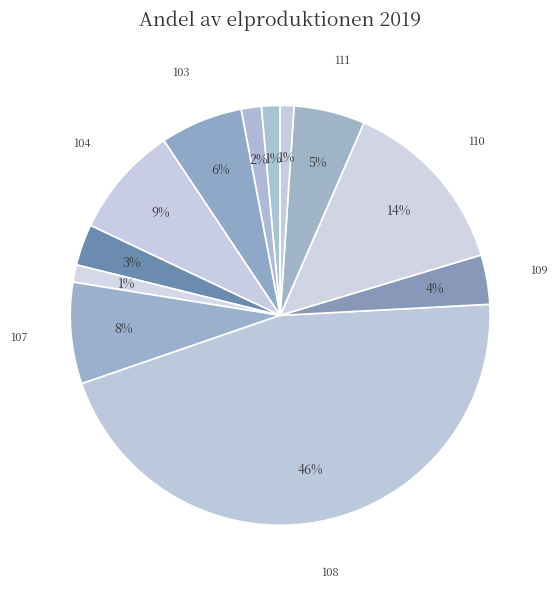

How many slices are in this pie chart?

12